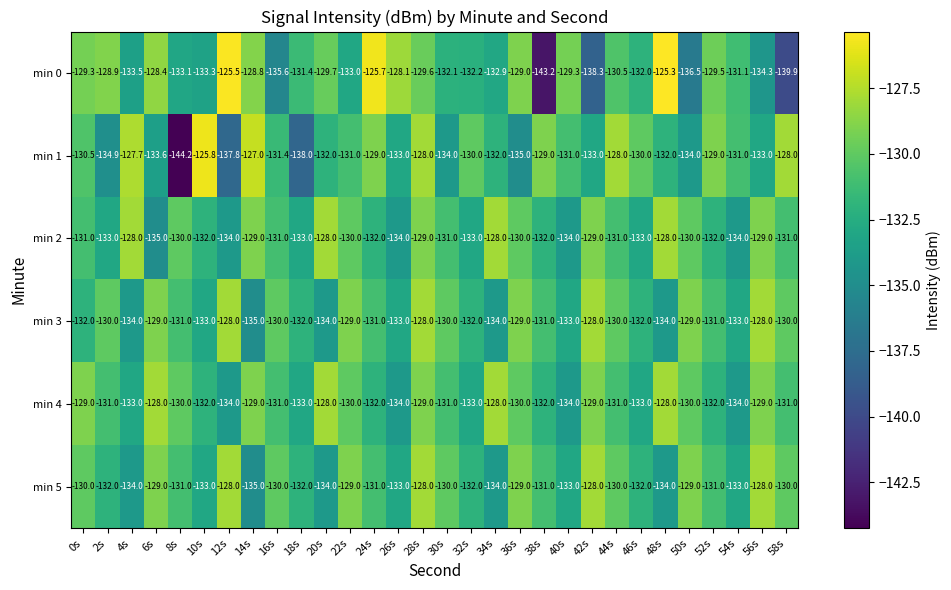

What is the difference between the maximum and minimum values in the min 5 series?

7.0